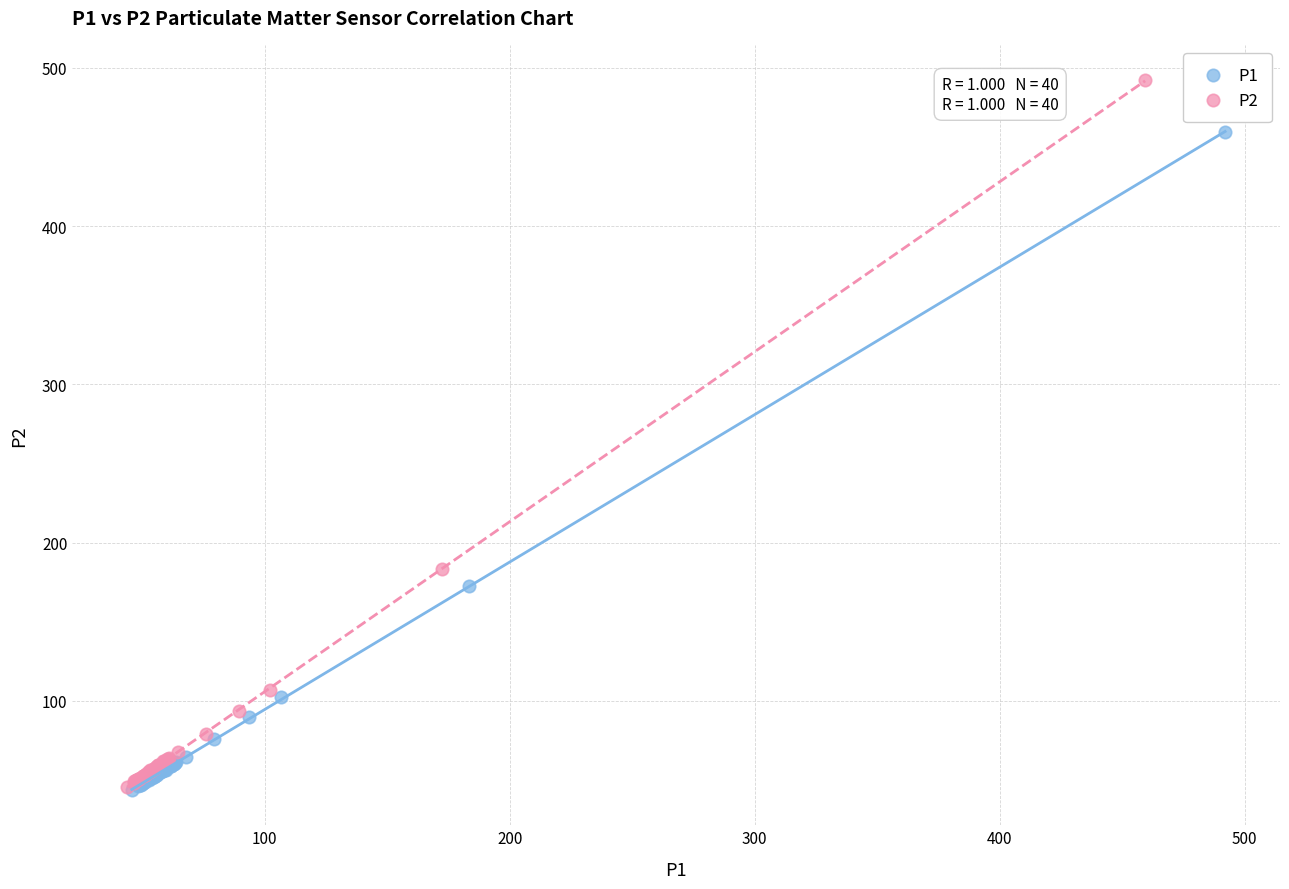

Which series reaches the maximum Y coordinate?

P2